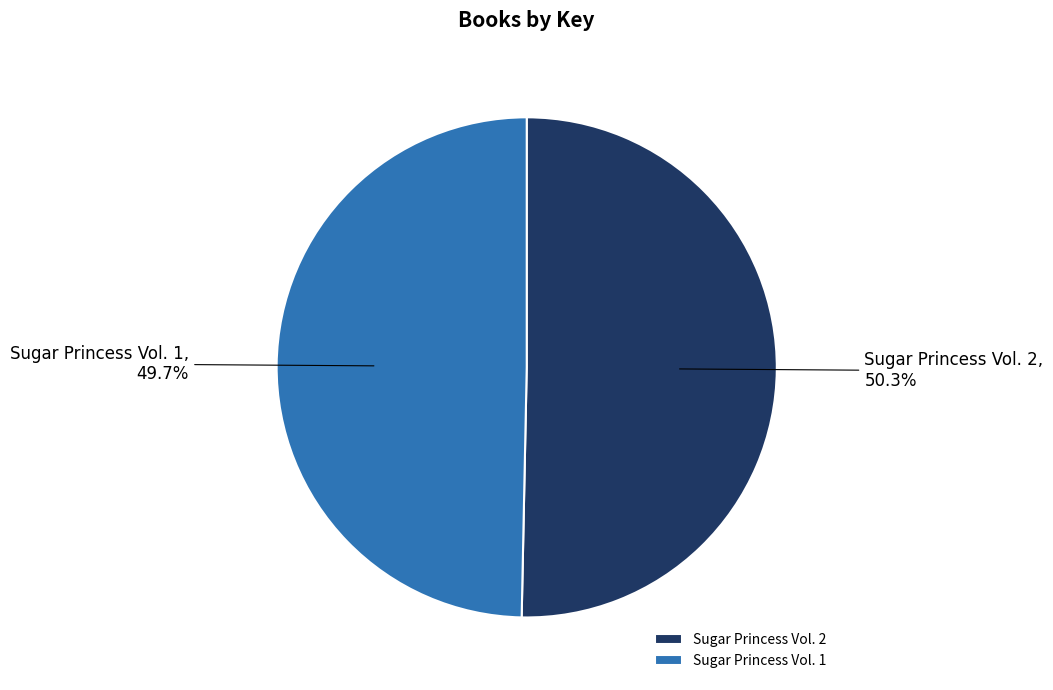

To the nearest percent, what is the difference between the largest and smallest slice percentages?

1%